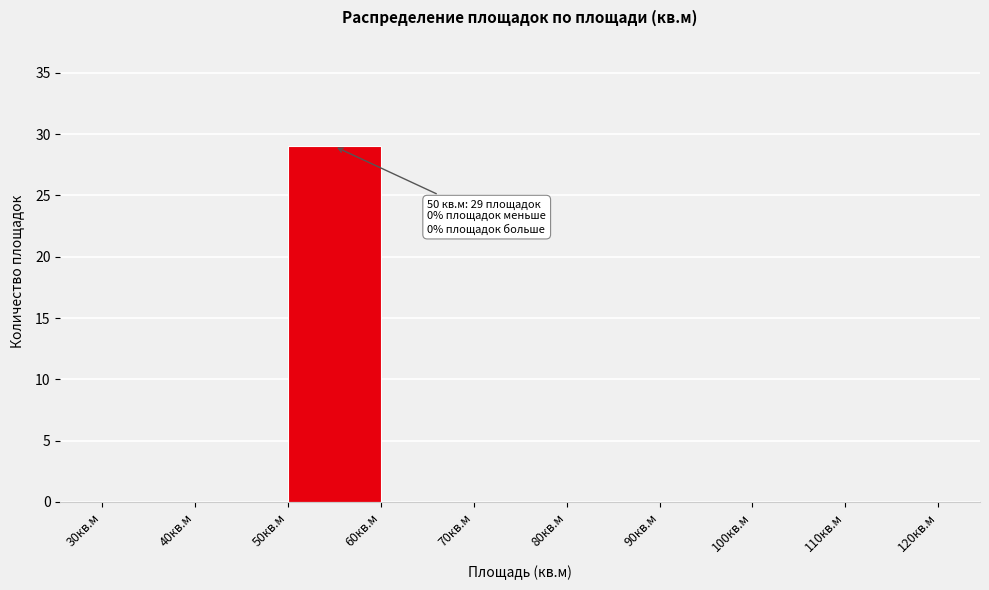

Which range on the x-axis has the tallest bar?

50 to 60